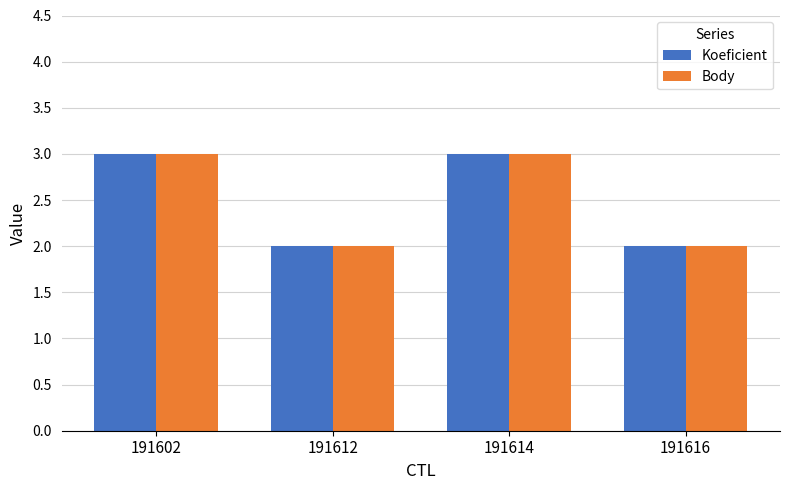

What is the sum of all Koeficient values?

10